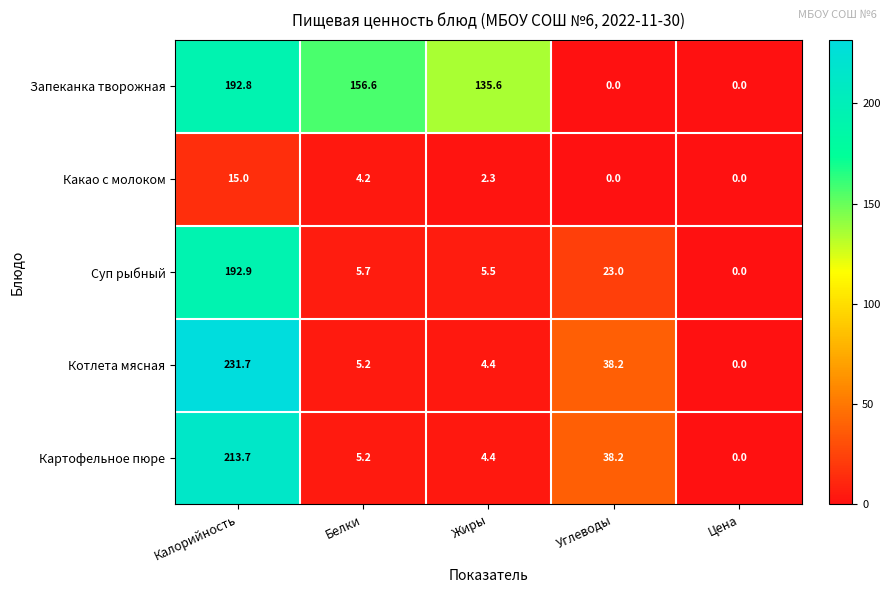

What is the total value across all series at Калорийность?

846.1